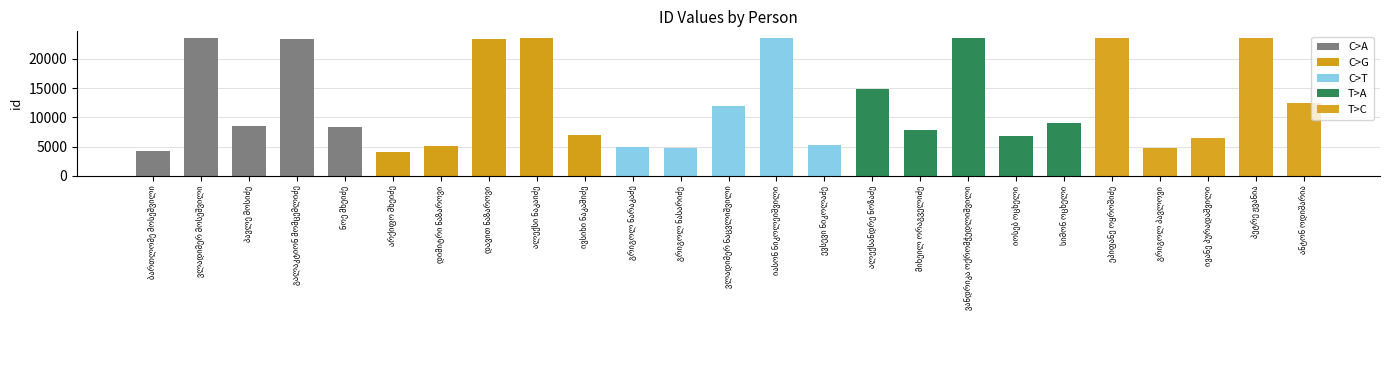

What is the label of the 16th bar from the right?

ივსიხი ნაკაშიძე